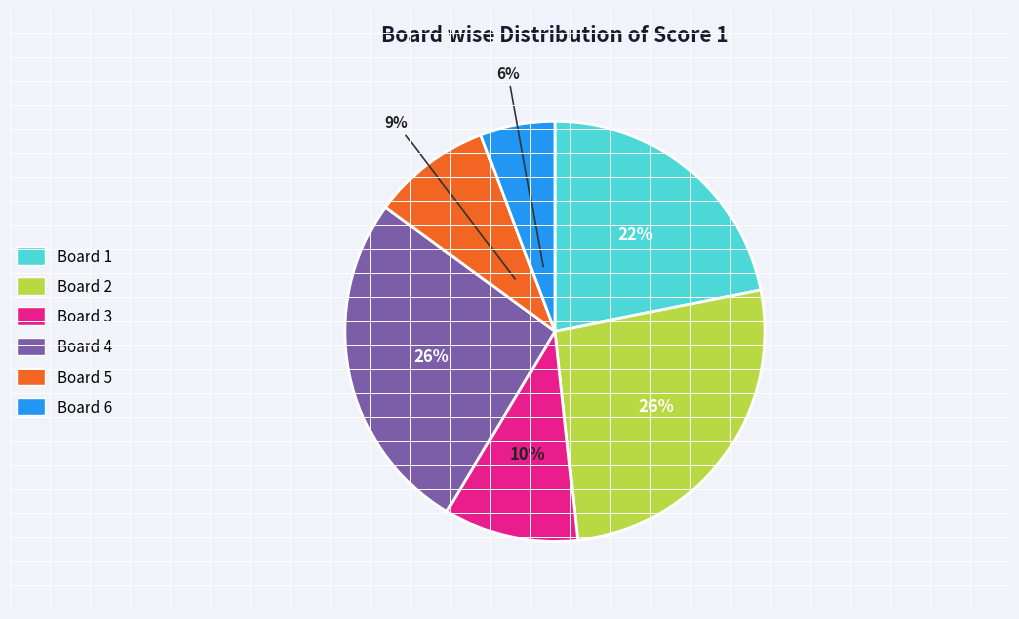

Which category has the smallest portion of the pie?

Board 6